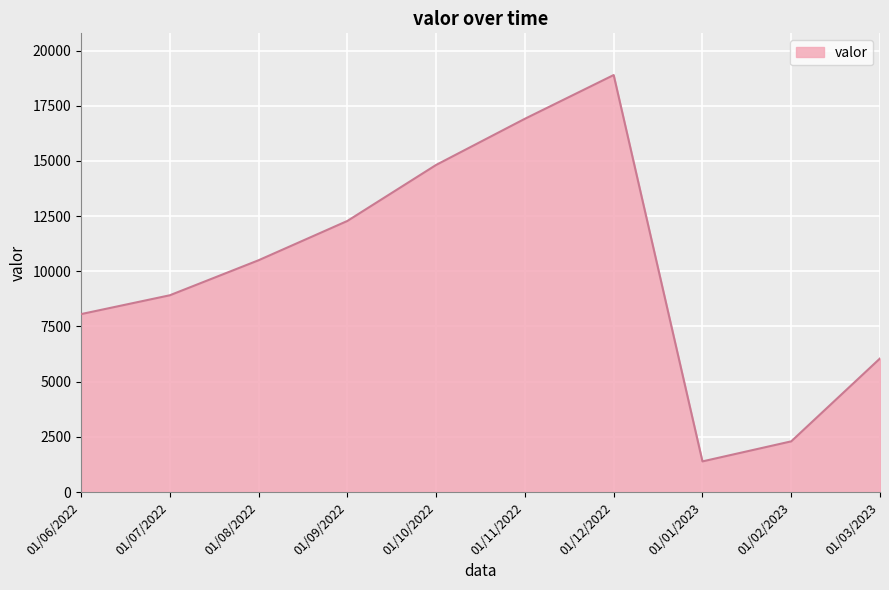

How many lines are shown in the chart?

1